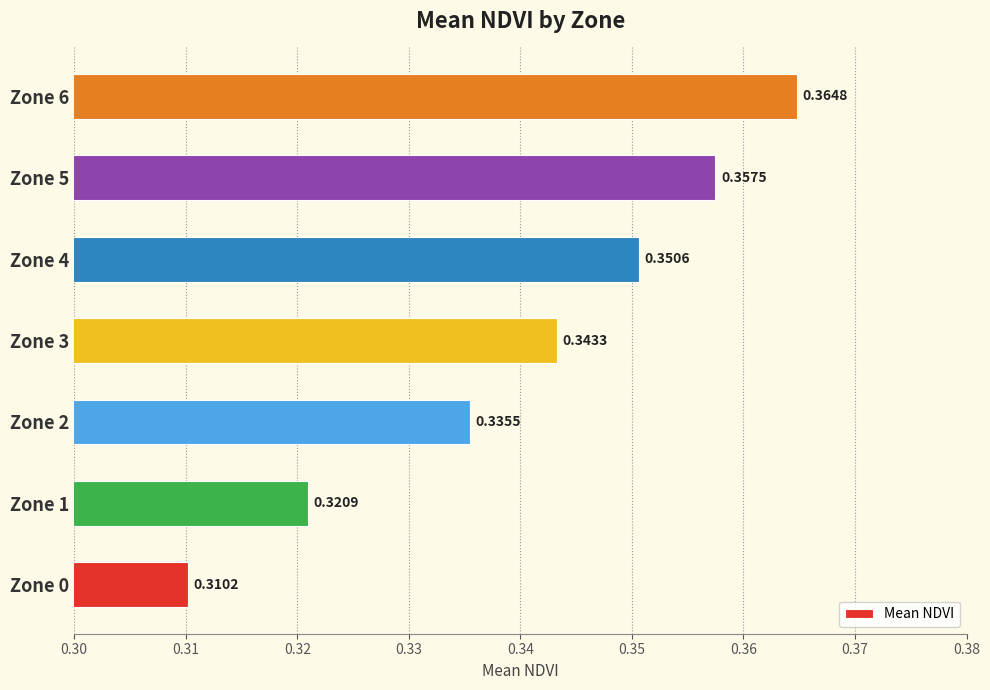

Between Zone 1 and Zone 4, which is larger?

Zone 4